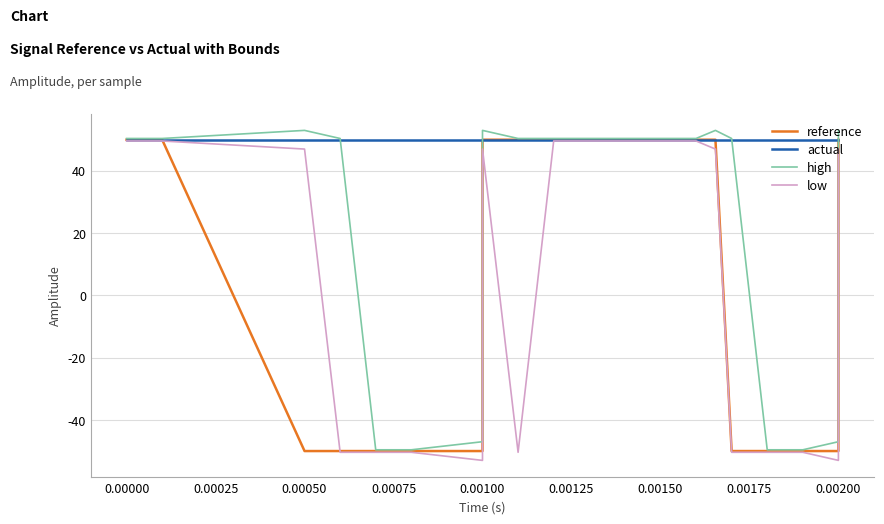

Count the number of categories in the chart.

20